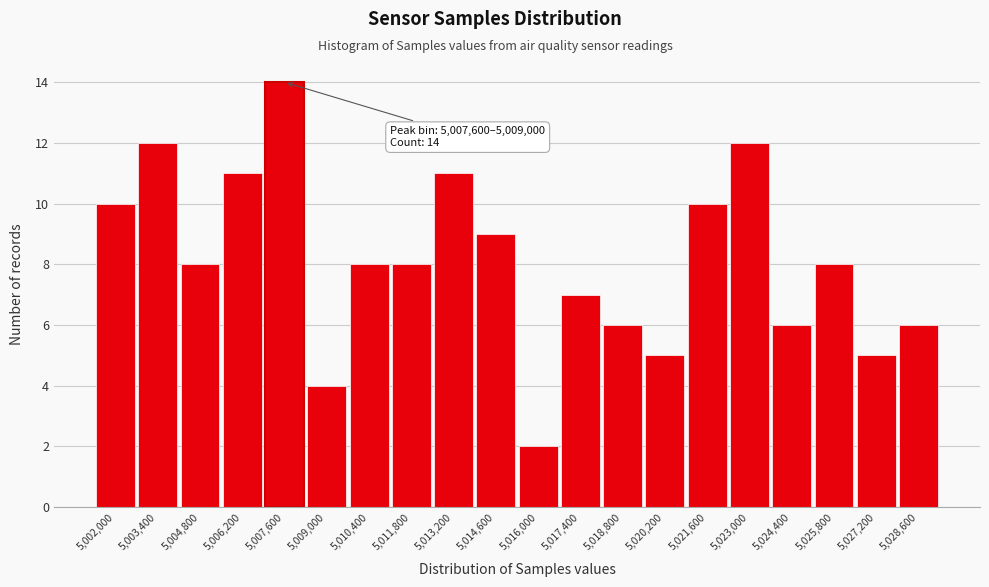

Reading left to right, extract all data points from this chart.

5,002,000=10	5,003,400=12	5,004,800=8	5,006,200=11	5,007,600=14	5,009,000=4	5,010,400=8	5,011,800=8	5,013,200=11	5,014,600=9	5,016,000=2	5,017,400=7	5,018,800=6	5,020,200=5	5,021,600=10	5,023,000=12	5,024,400=6	5,025,800=8	5,027,200=5	5,028,600=6